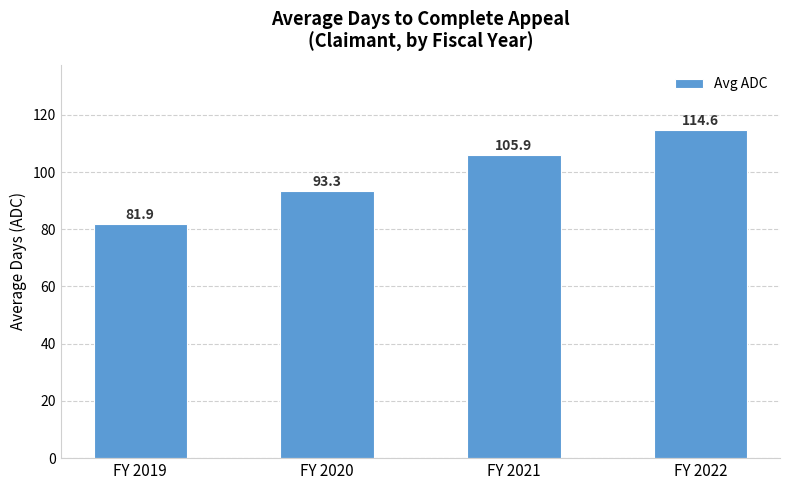

At which category does the chart reach its peak across all series?

FY 2022